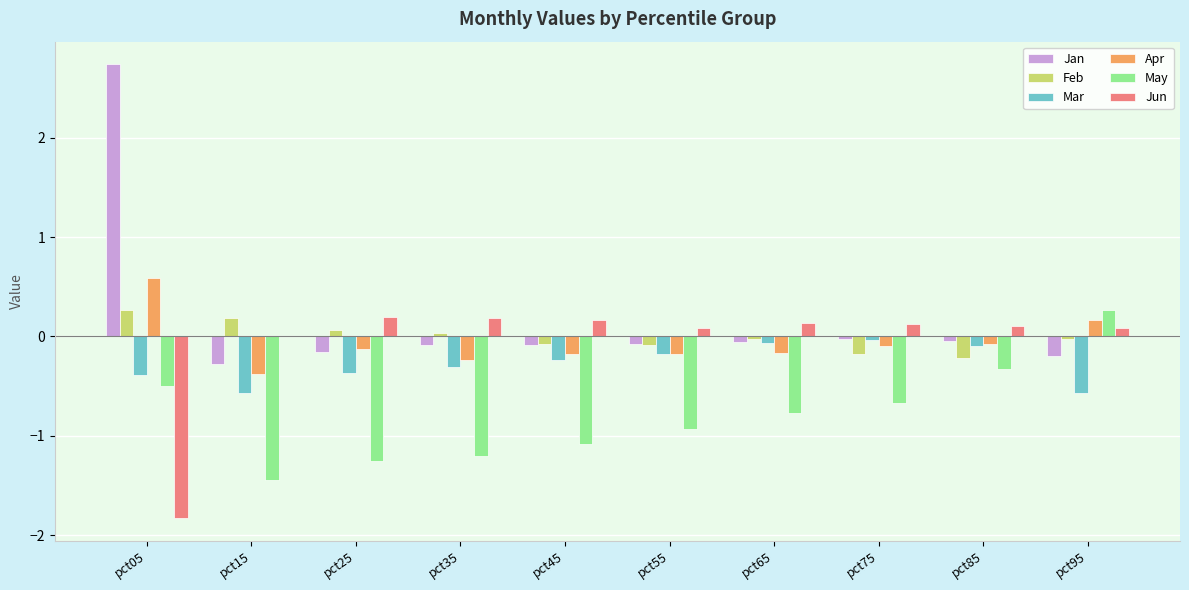

Where does the Feb series first go above 0?

pct05